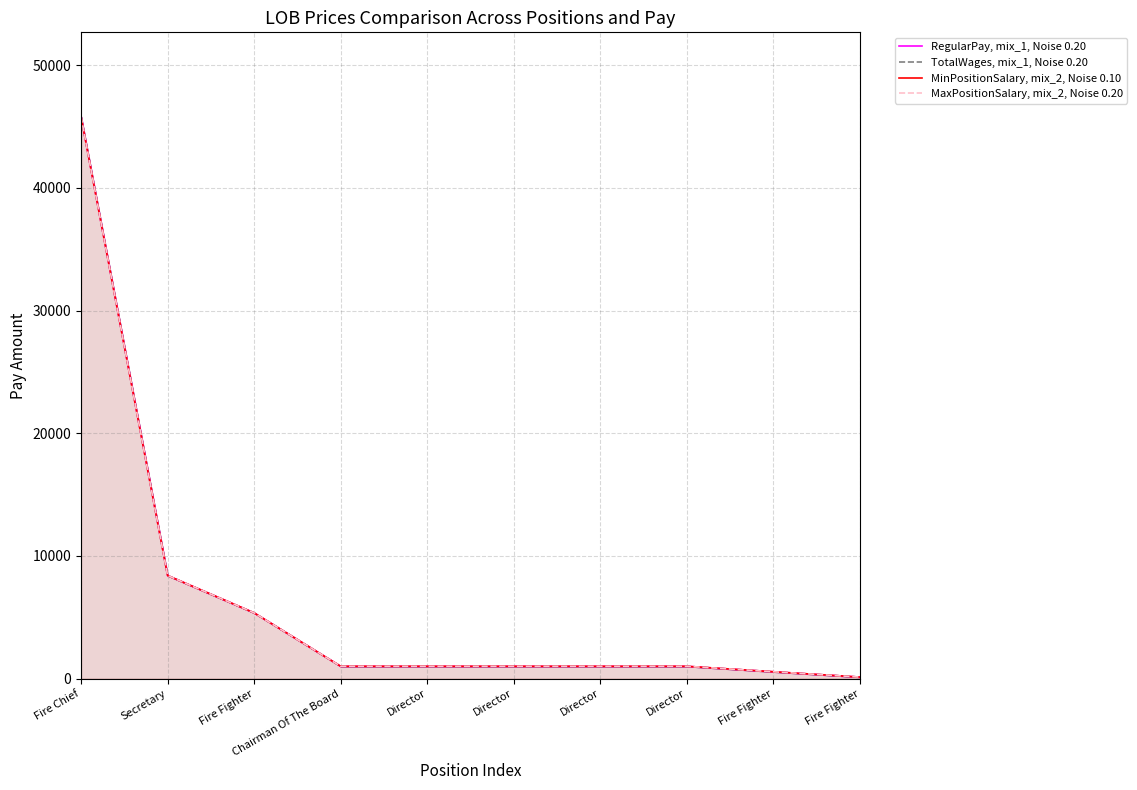

True or false: TotalWages, mix_1, Noise 0.20 has more than 2 points higher than both neighbors.

False